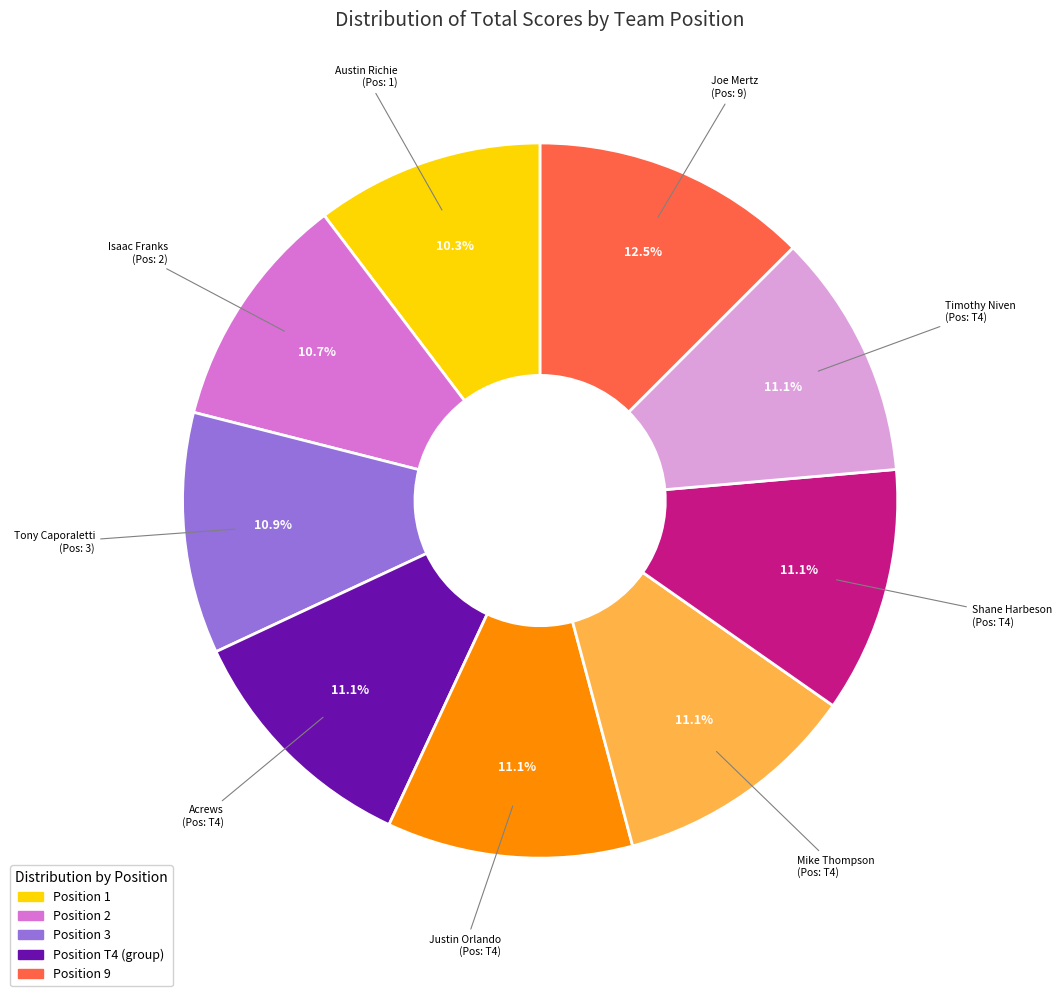

Is there any slice that represents more than half of the pie?

No